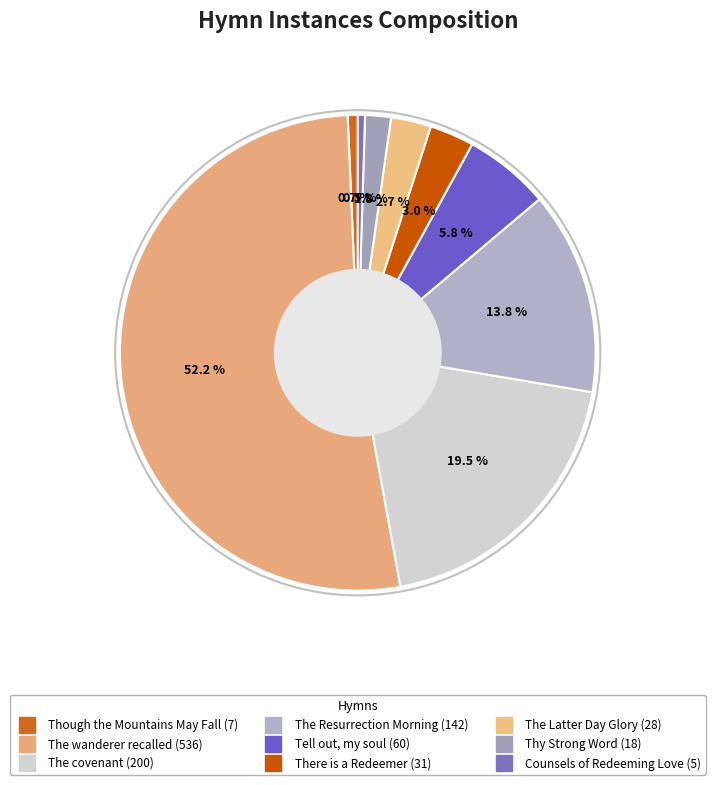

Which category has the biggest portion of the pie?

The wanderer recalled